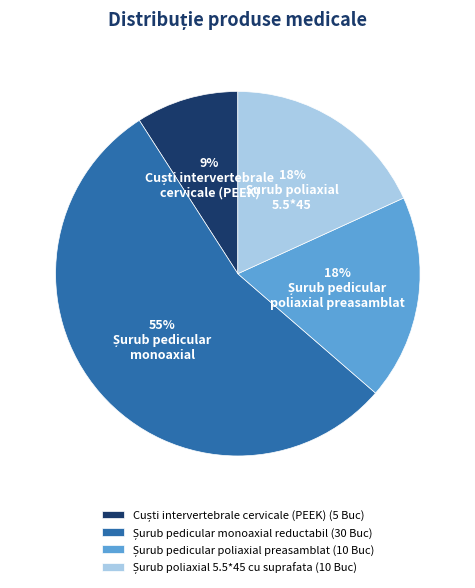

To the nearest percent, what is the average slice percentage?

25%